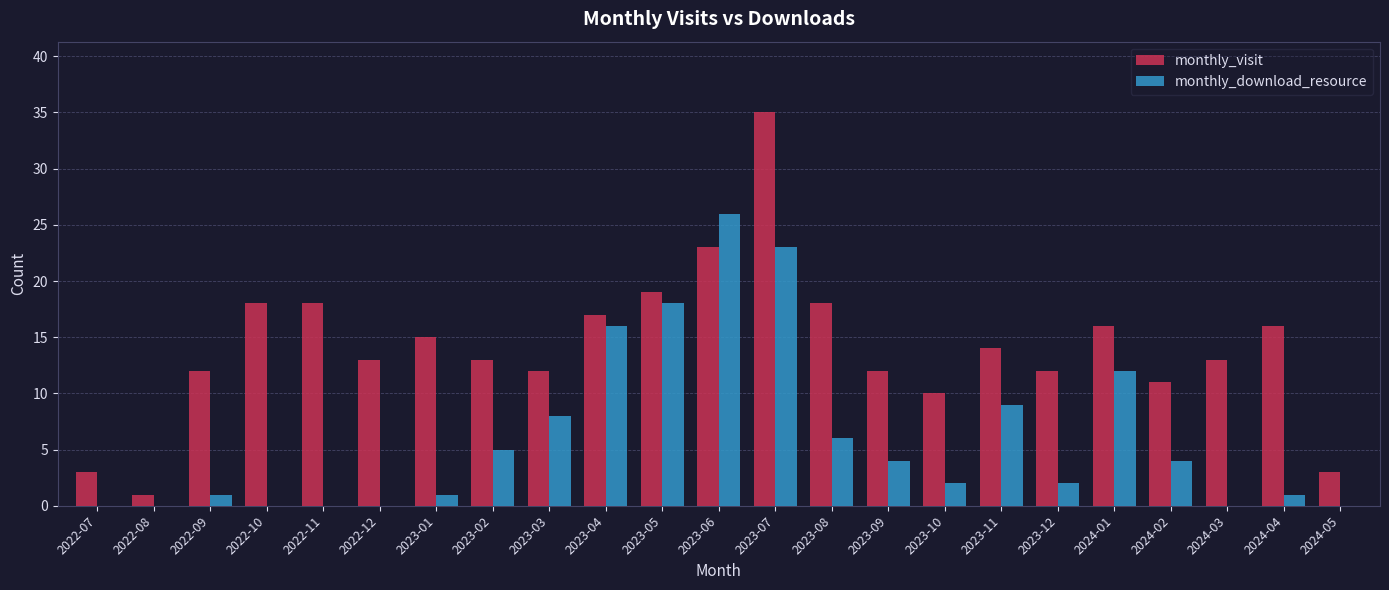

Which series has the largest total across all categories?

monthly_visit